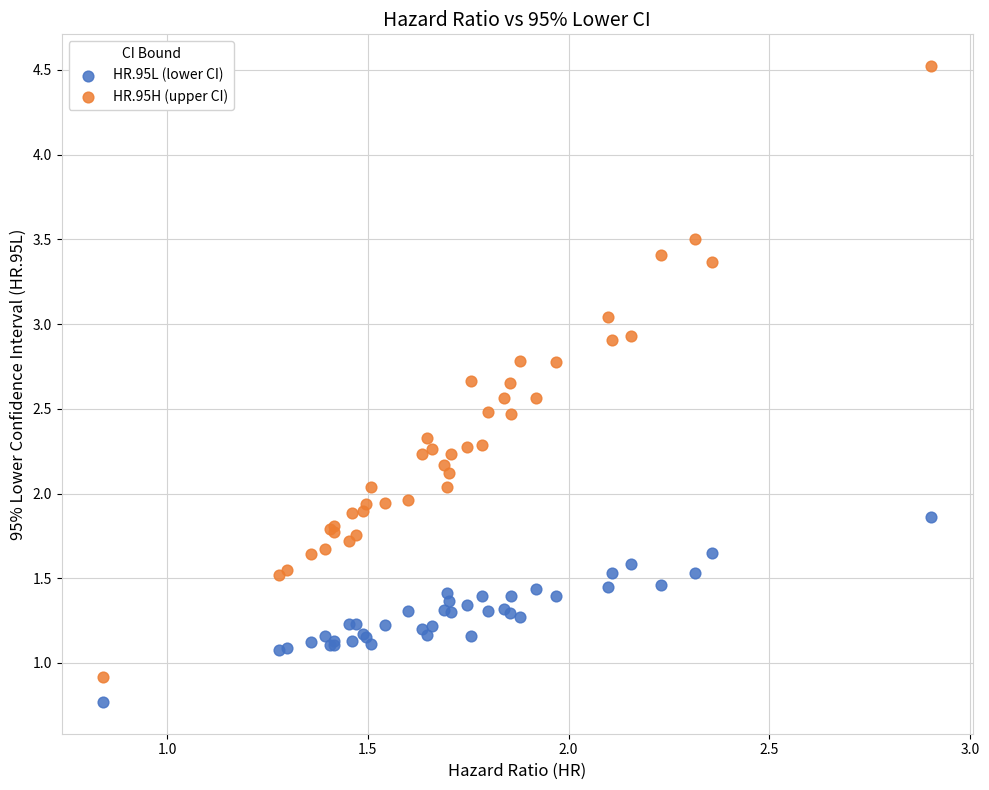

Which series has the widest spread of Y values?

HR.95H (upper CI)